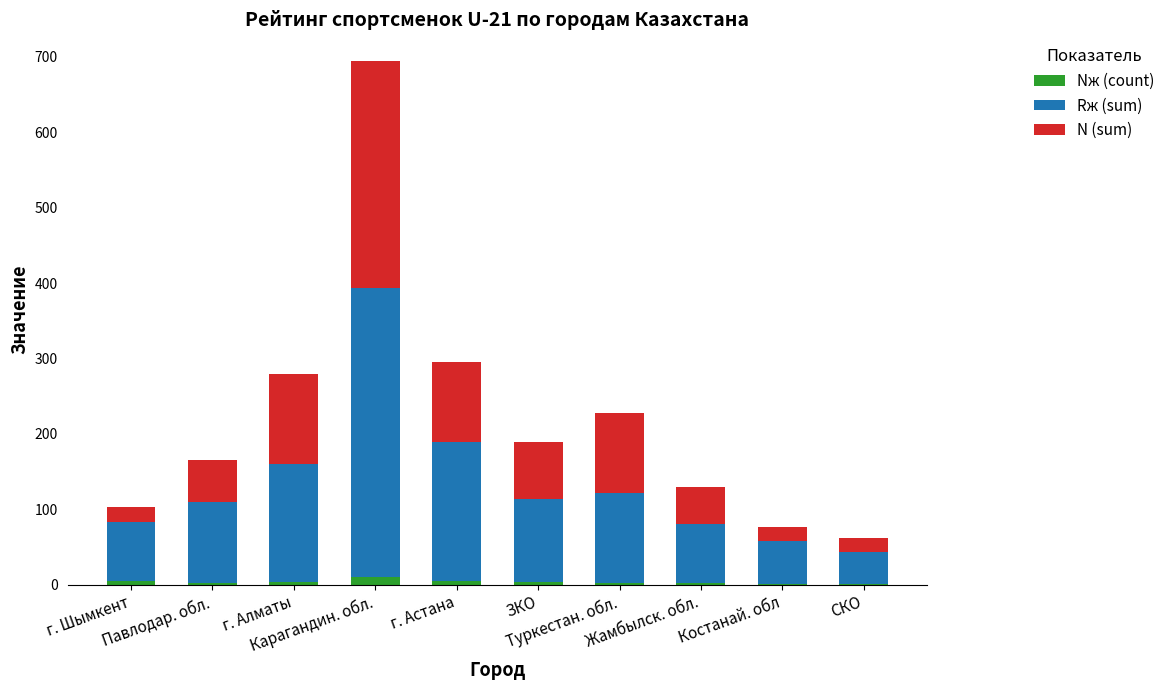

Are the bars horizontal?

No